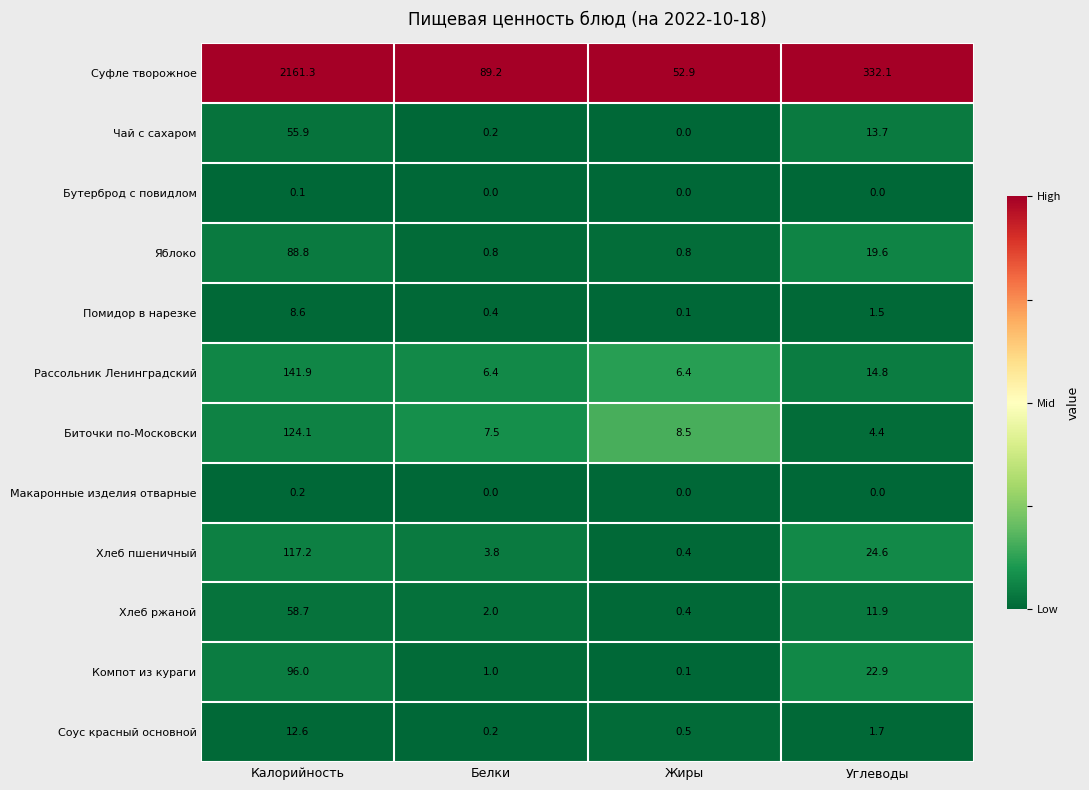

The Хлеб пшеничный series shows 24.6 at Углеводы. True or false?

True